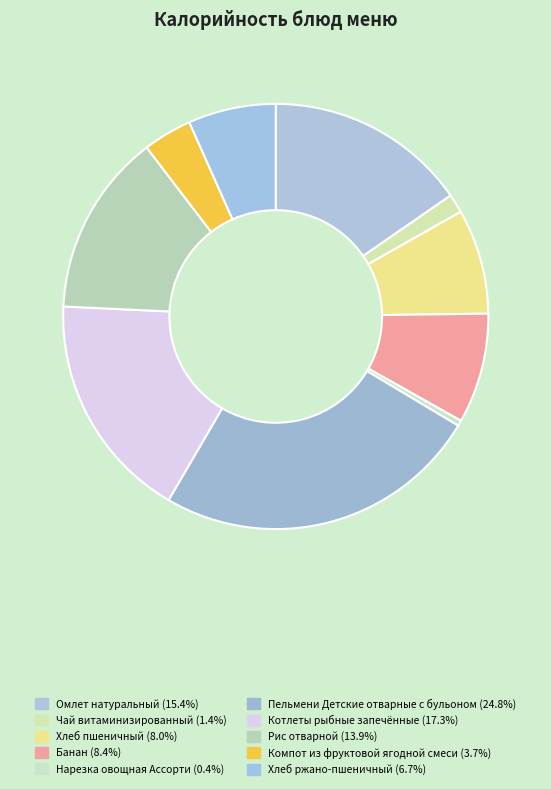

Rank the categories by value from highest to lowest.

Пельмени Детские отварные с бульоном, Котлеты рыбные запечённые, Омлет натуральный, Рис отварной, Банан, Хлеб пшеничный, Хлеб ржано-пшеничный, Компот из фруктовой ягодной смеси, Чай витаминизированный, Нарезка овощная Ассорти